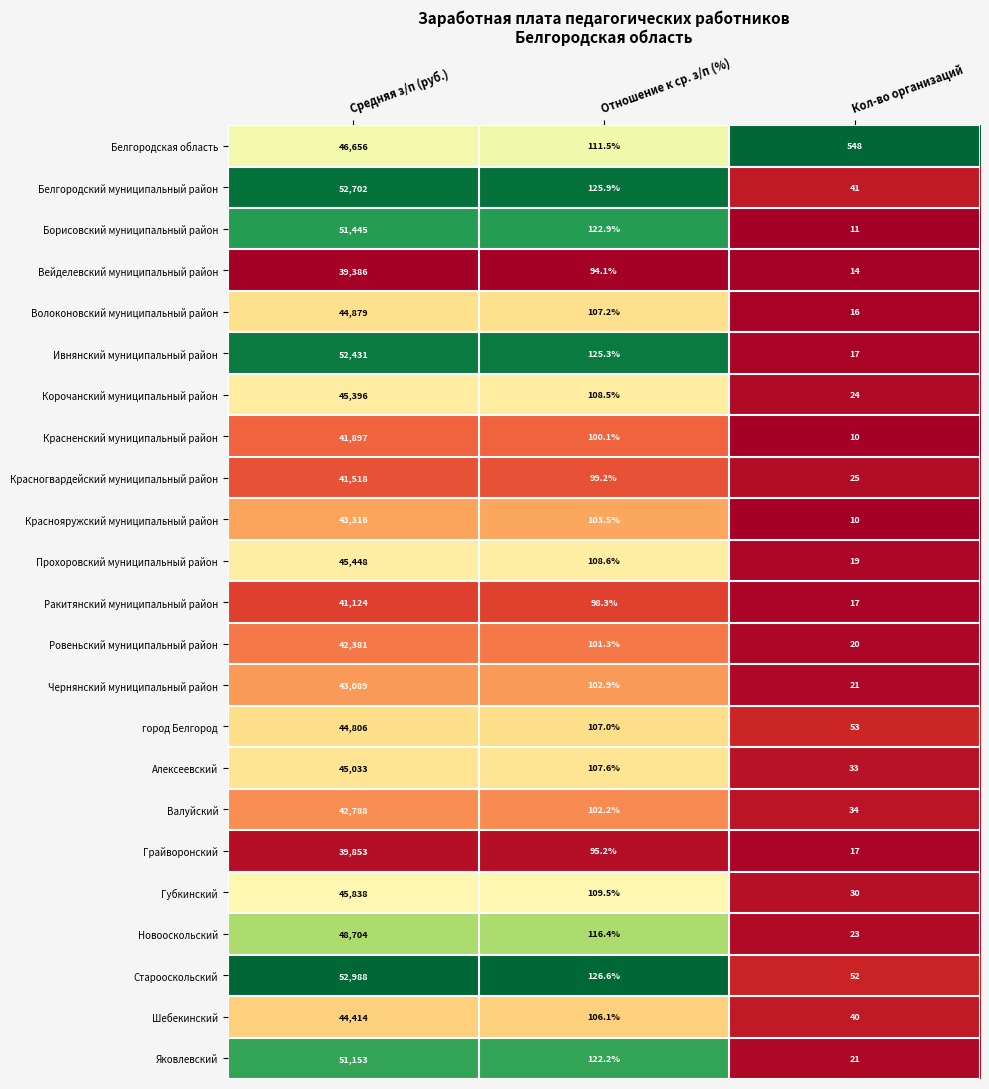

How many categories are shown in the chart?

3